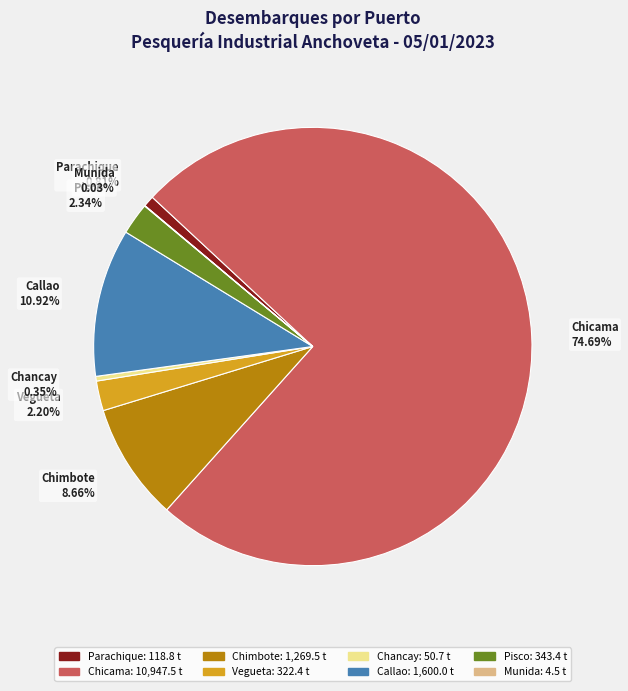

Does Chicama represent more than half of the total?

Yes